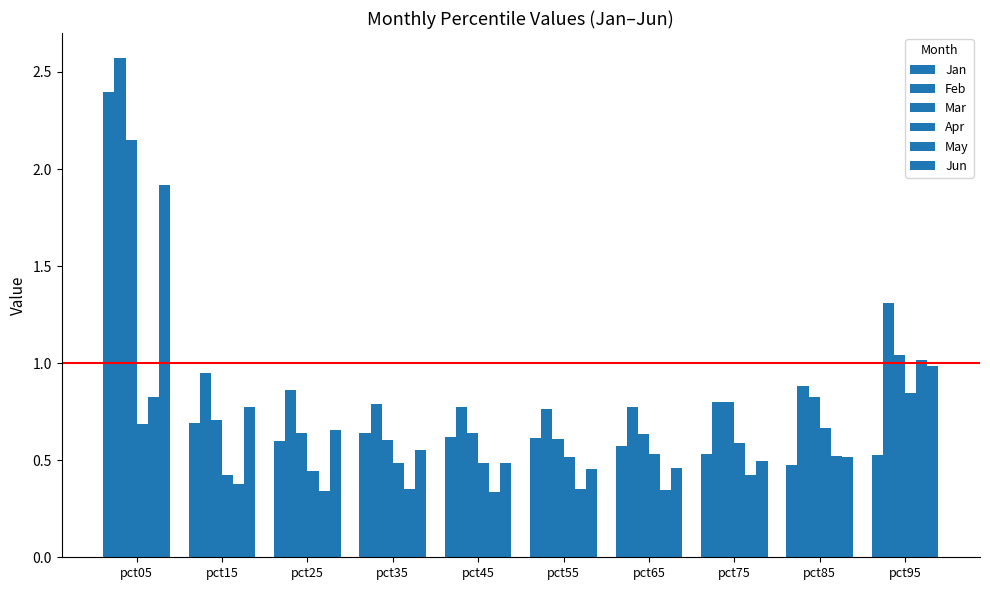

What is the minimum value for Mar?

0.6